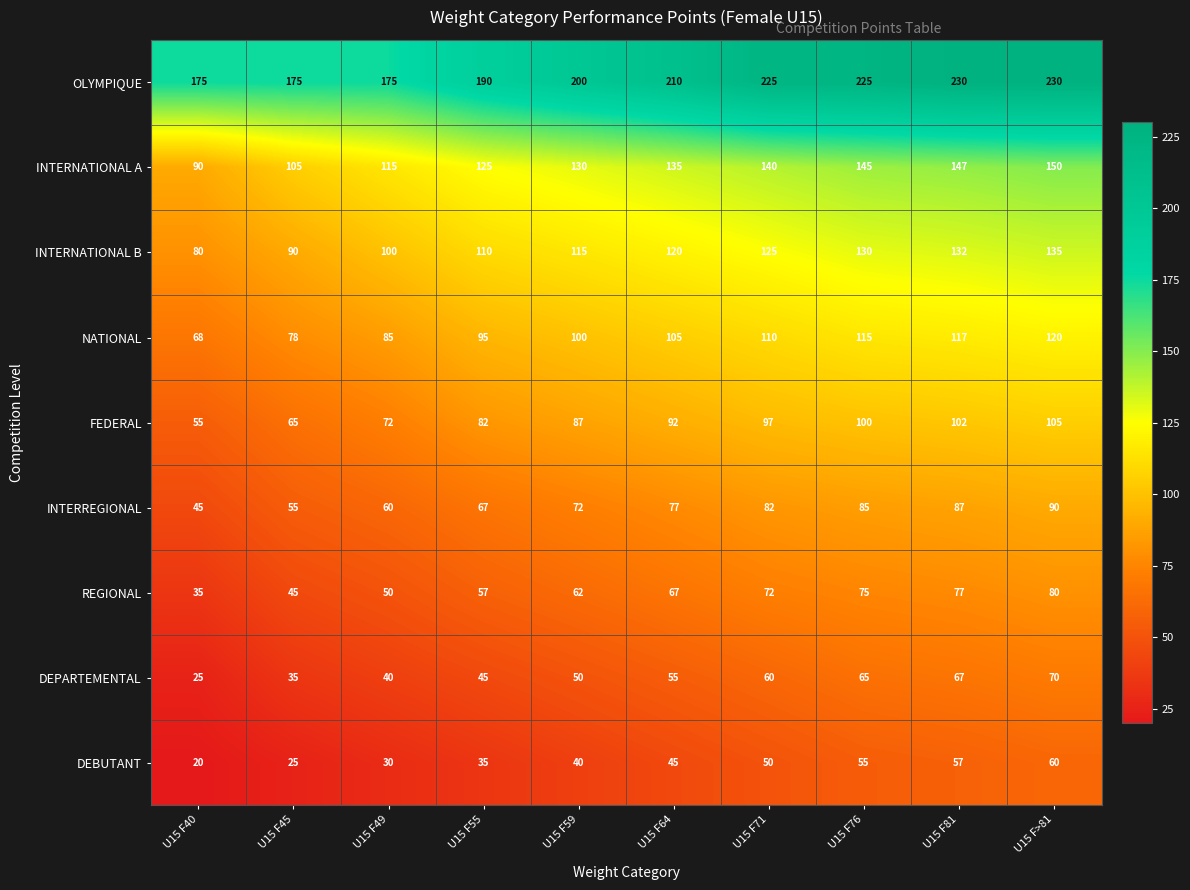

What is the total value across all series at U15 F81?

1016